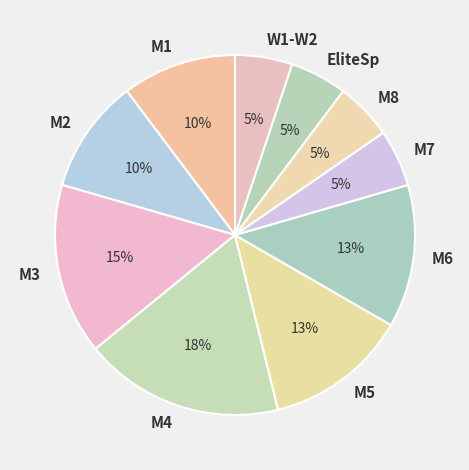

Is it true that M1 is 10% of the pie?

True